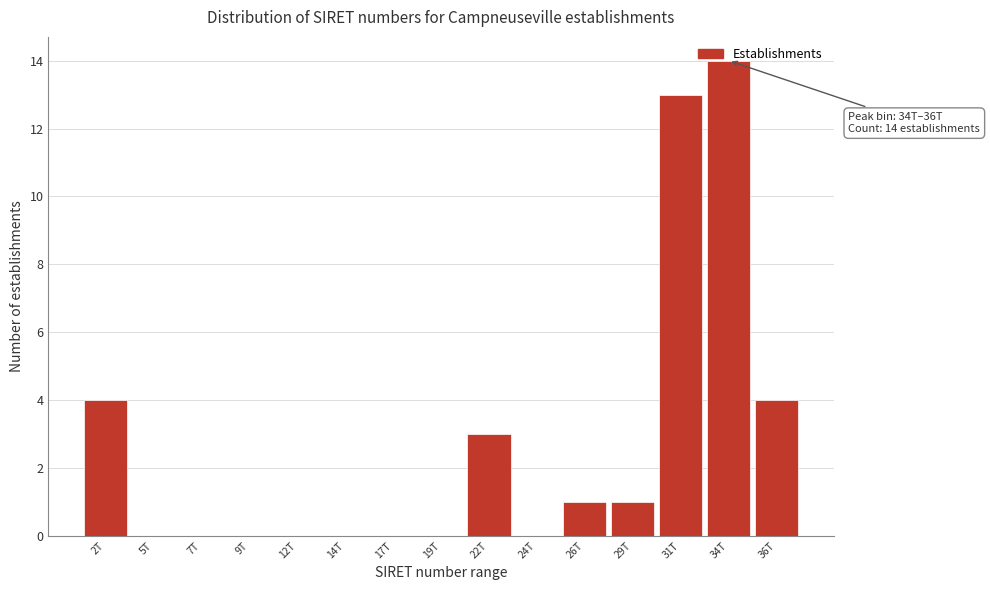

True or false: the data shows 0 at 12T.

True